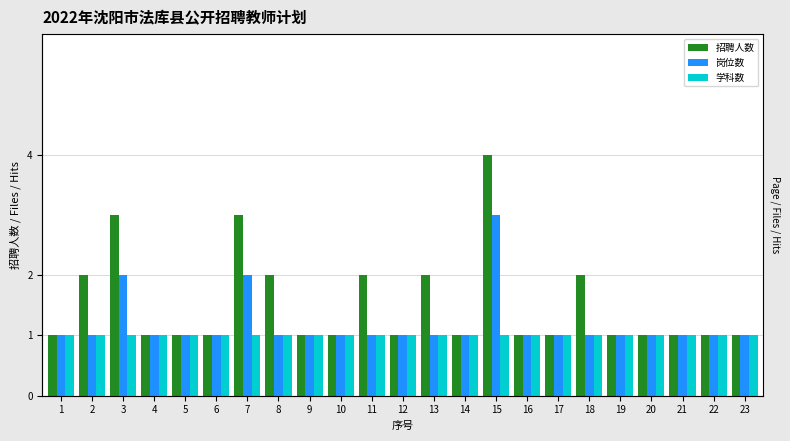

Reading left to right, what are all the values shown in this chart?

招聘人数: 1=1	2=2	3=3	4=1	5=1	6=1	7=3	8=2	9=1	10=1	11=2	12=1	13=2	14=1	15=4	16=1	17=1	18=2	19=1	20=1	21=1	22=1	23=1
岗位数: 1=1	2=1	3=2	4=1	5=1	6=1	7=2	8=1	9=1	10=1	11=1	12=1	13=1	14=1	15=3	16=1	17=1	18=1	19=1	20=1	21=1	22=1	23=1
学科数: 1=1	2=1	3=1	4=1	5=1	6=1	7=1	8=1	9=1	10=1	11=1	12=1	13=1	14=1	15=1	16=1	17=1	18=1	19=1	20=1	21=1	22=1	23=1